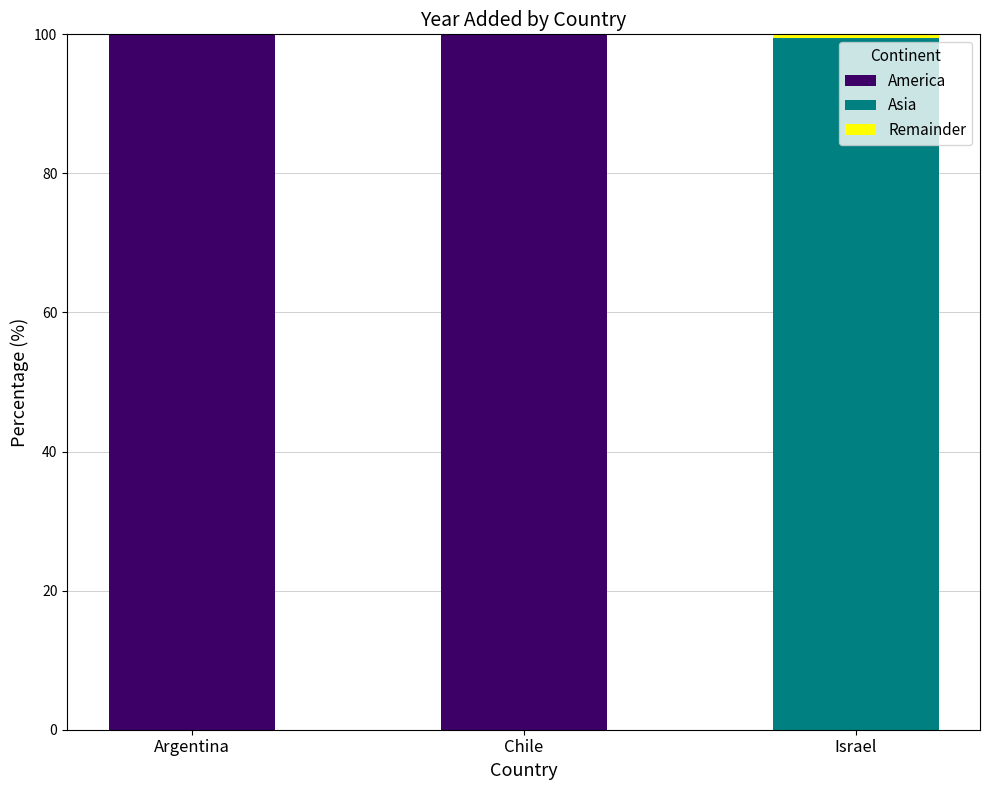

What is the sum of the America values at Chile and Argentina?

200.0